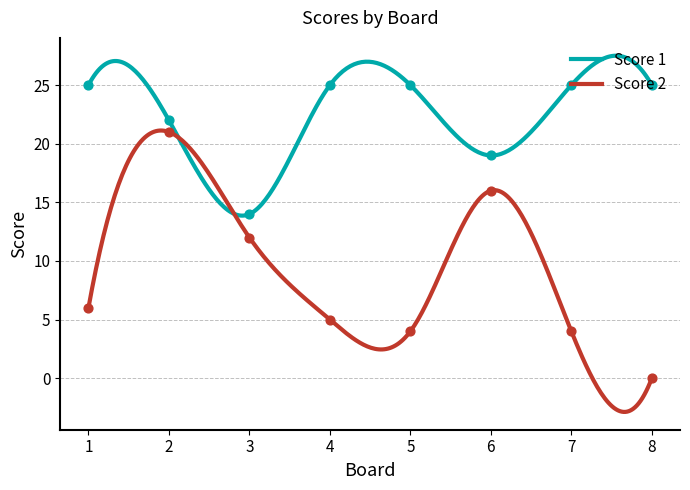

At which category is the sum across all series the highest?

2